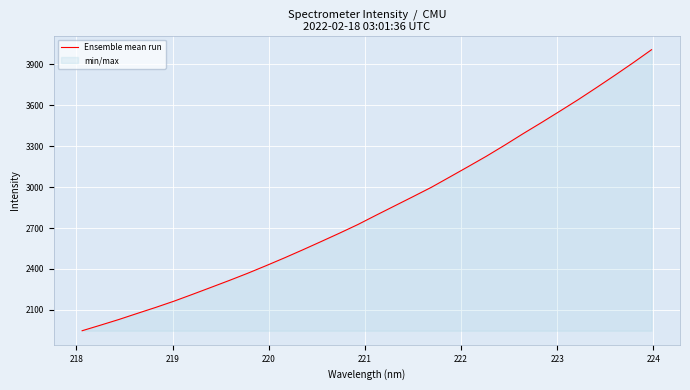

What is the maximum value shown in the chart?

4006.8